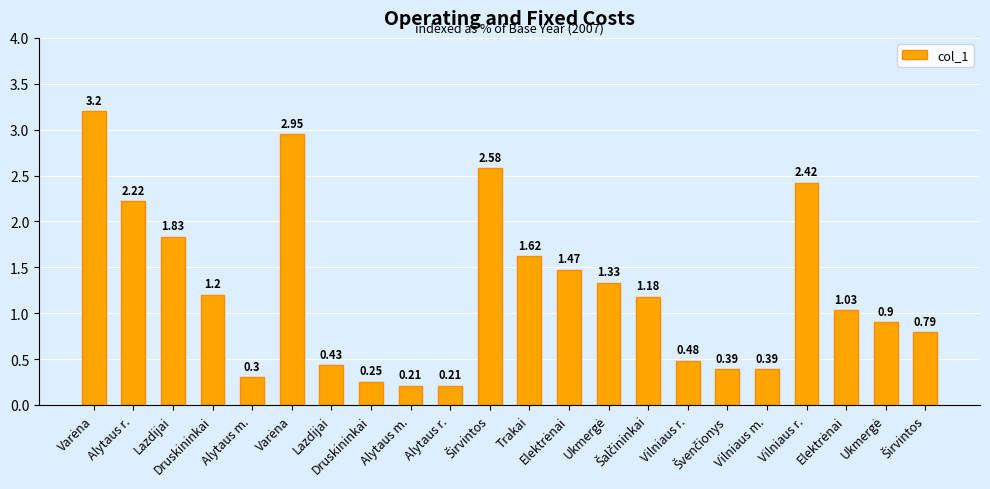

Rank the categories by value from highest to lowest.

Varėna, Varėna, Širvintos, Vilniaus r., Alytaus r., Lazdijai, Trakai, Elektrėnai, Ukmergė, Druskininkai, Šalčininkai, Elektrėnai, Ukmergė, Širvintos, Vilniaus r., Lazdijai, Švenčionys, Vilniaus m., Alytaus m., Druskininkai, Alytaus m., Alytaus r.